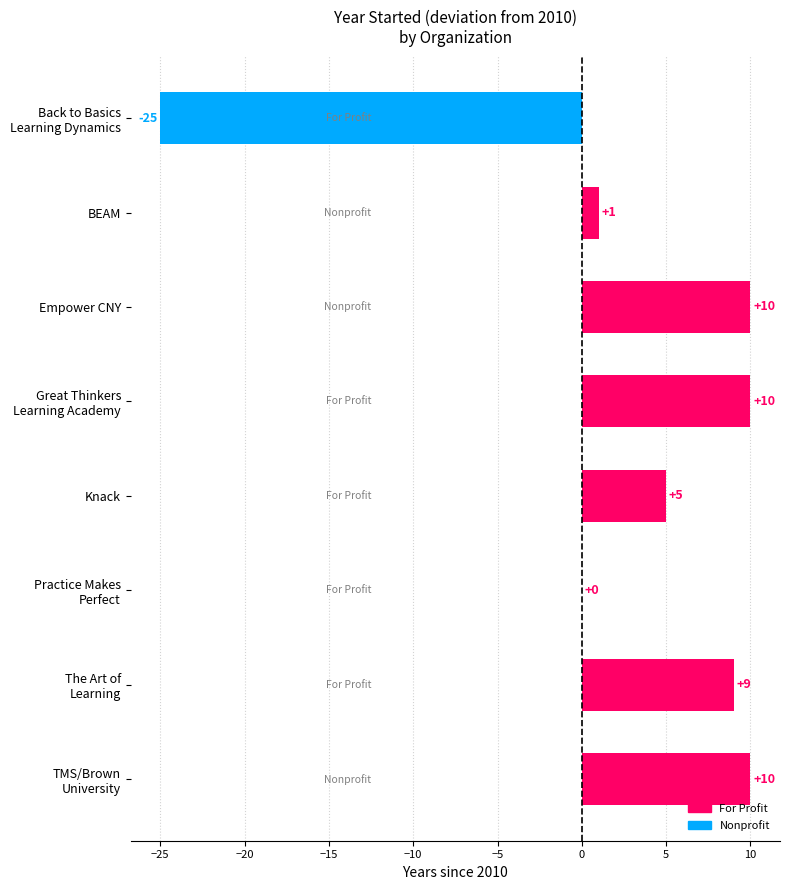

Read the value at Empower CNY.

10